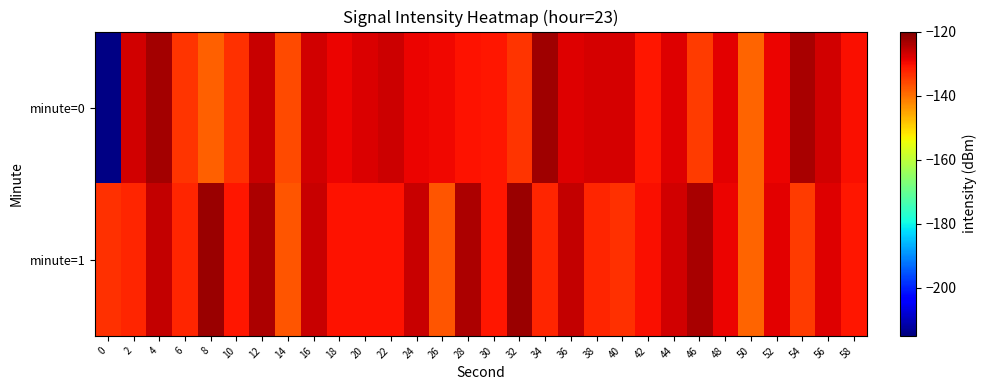

Which series changed the most between 12 and 16?

minute=1